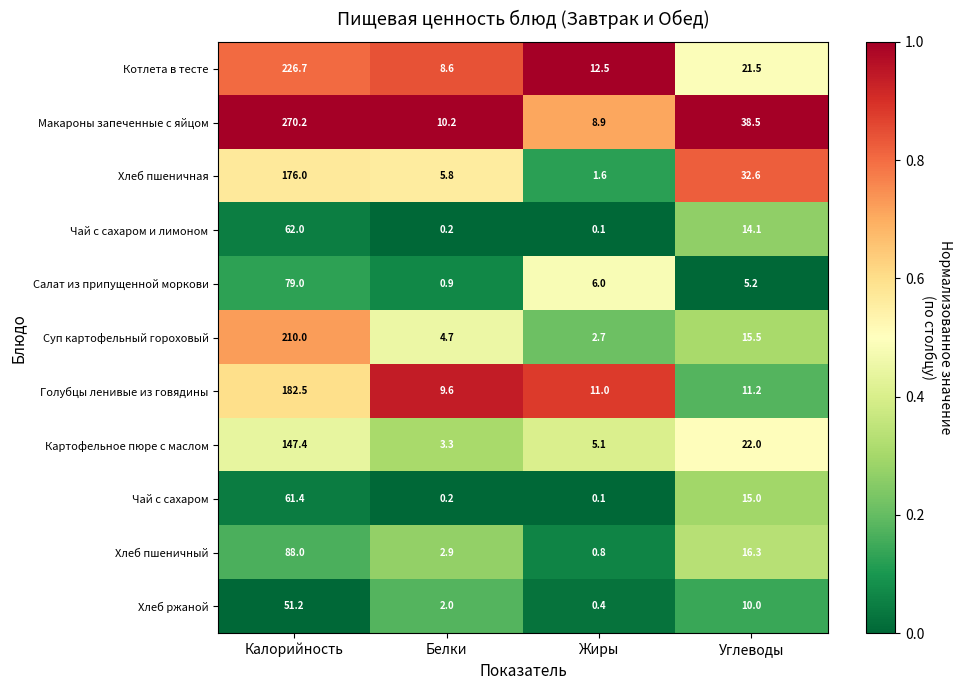

Rank the series by their maximum value, from lowest to highest.

Хлеб ржаной, Чай с сахаром, Чай с сахаром и лимоном, Салат из припущенной моркови, Хлеб пшеничный, Картофельное пюре с маслом, Хлеб пшеничная, Голубцы ленивые из говядины, Суп картофельный гороховый, Котлета в тесте, Макароны запеченные с яйцом